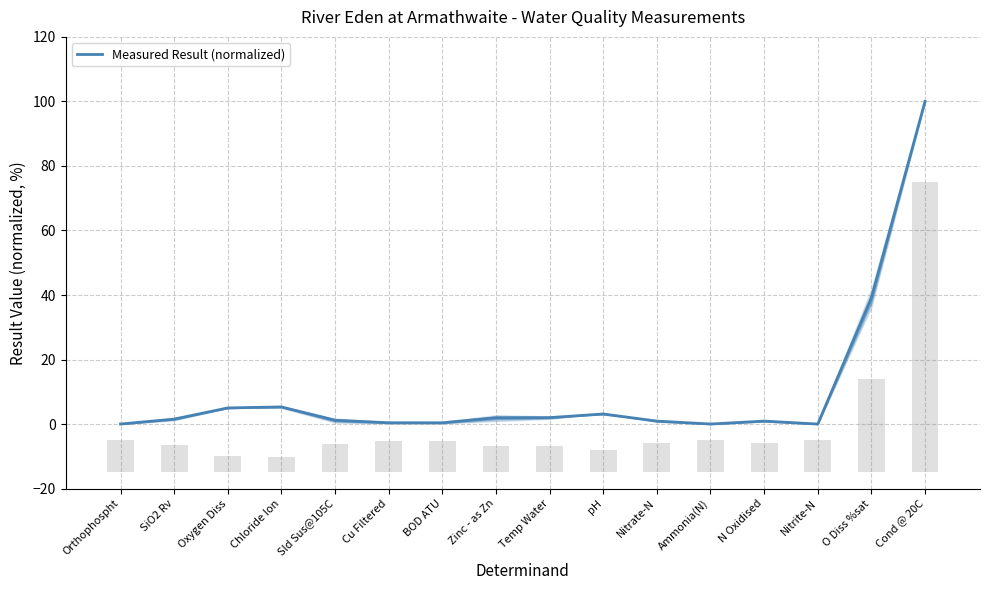

Does the chart contain any negative values?

No